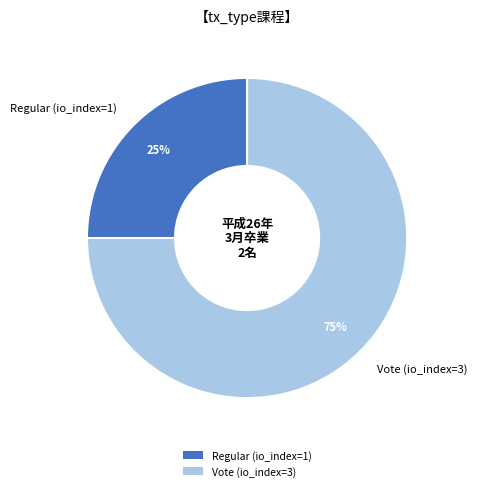

Which has a higher value, Vote (io_index=3) or Regular (io_index=1)?

Vote (io_index=3)